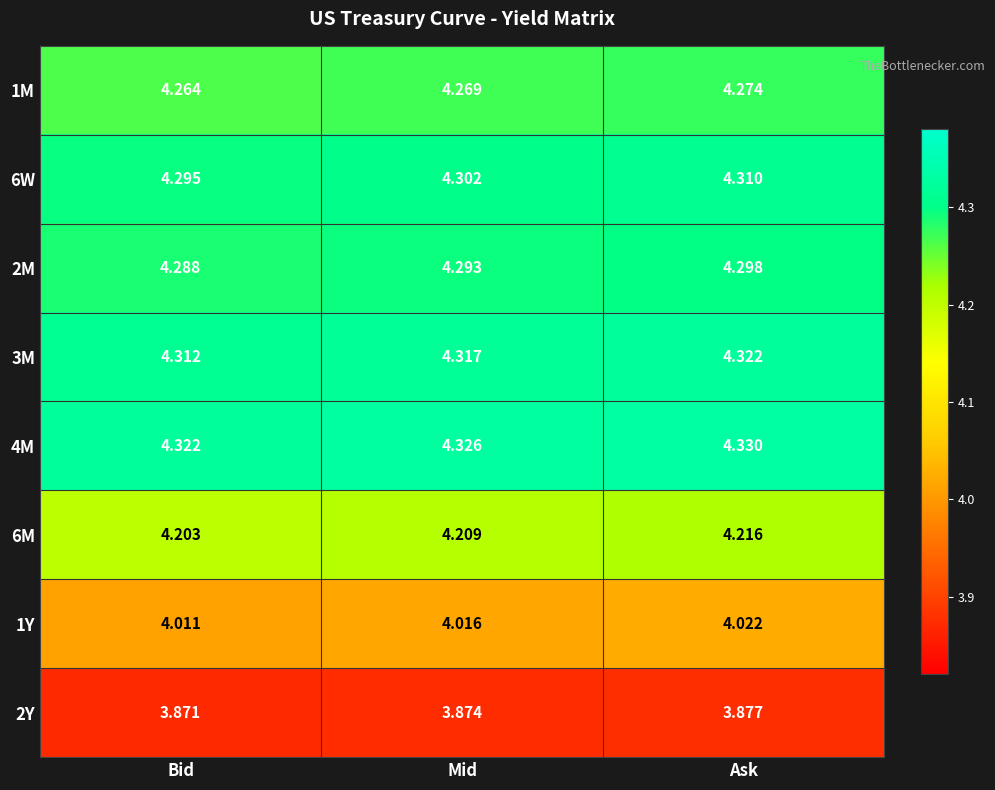

Which category has the lowest value in the 3M series?

Bid